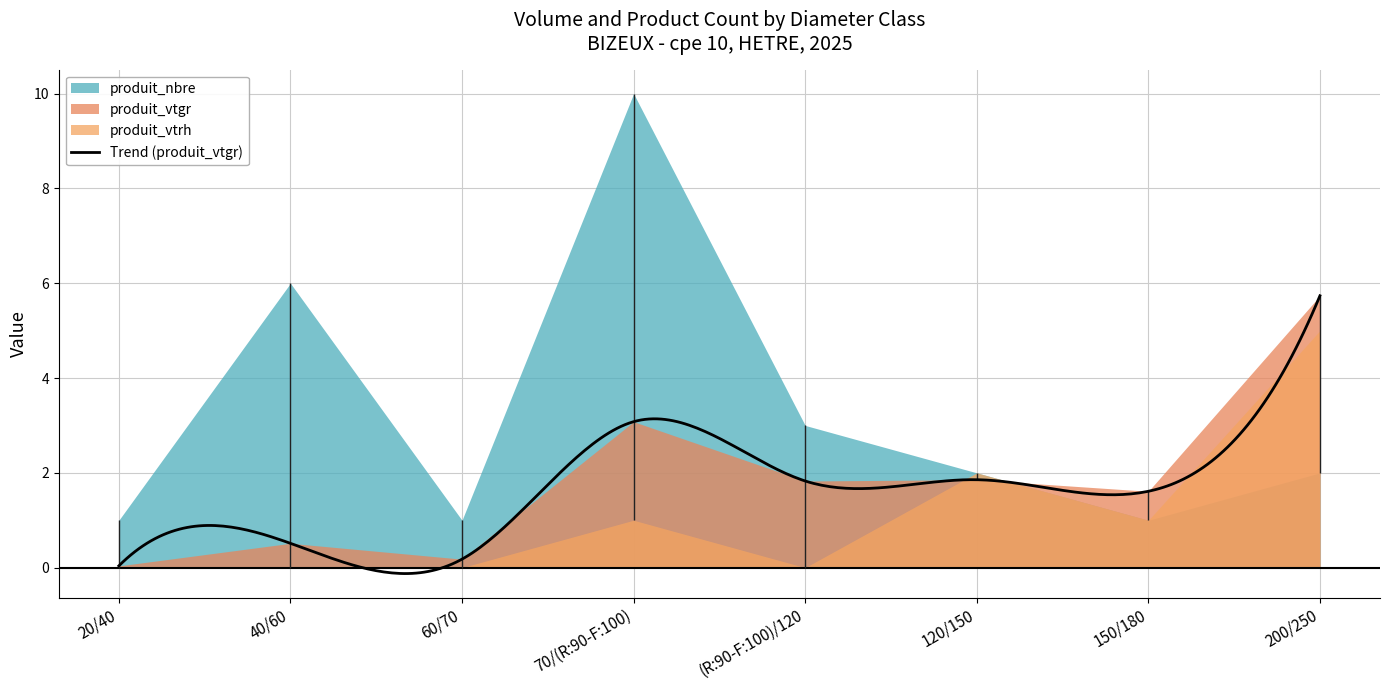

Which has a higher value, 70/(R:90-F:100) or 40/60?

70/(R:90-F:100)